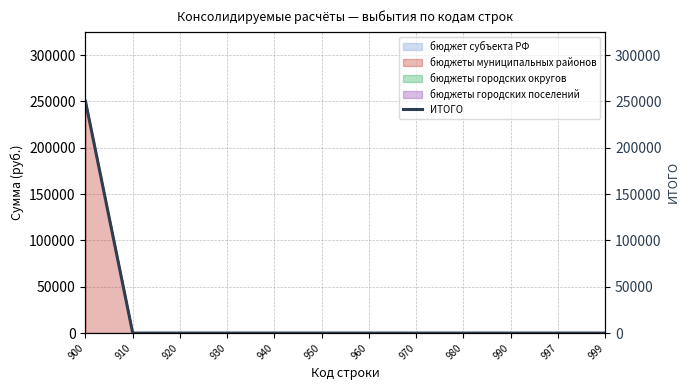

The value at 950 is 0. True or false?

True